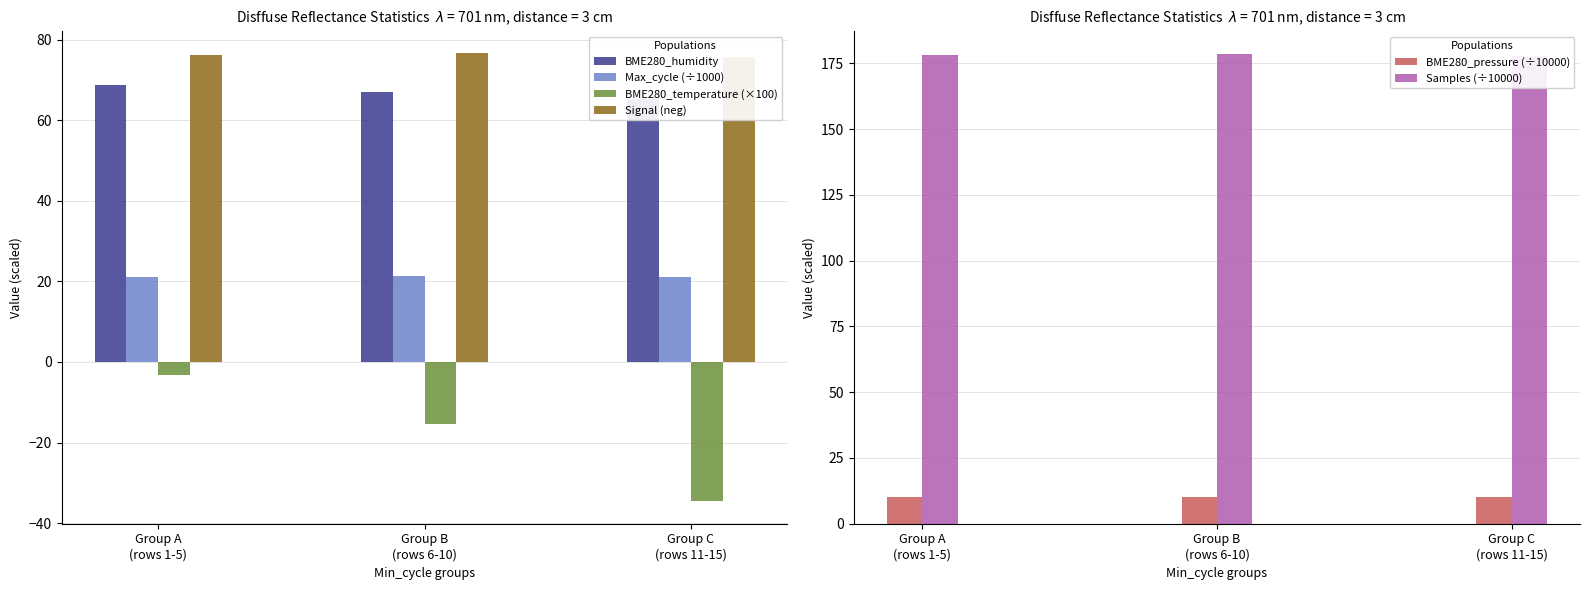

How many bars are there in total?

18